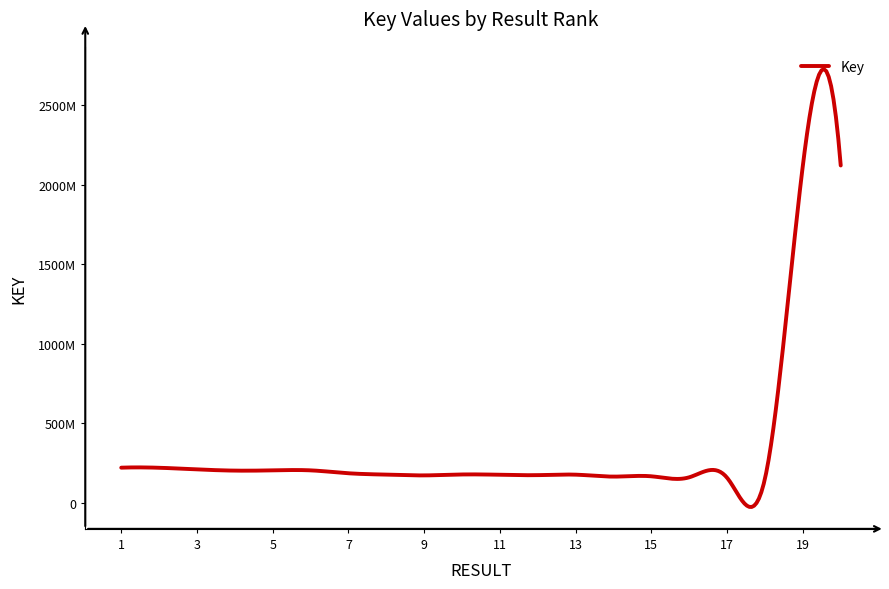

At which category does the data reach its first local valley?

4